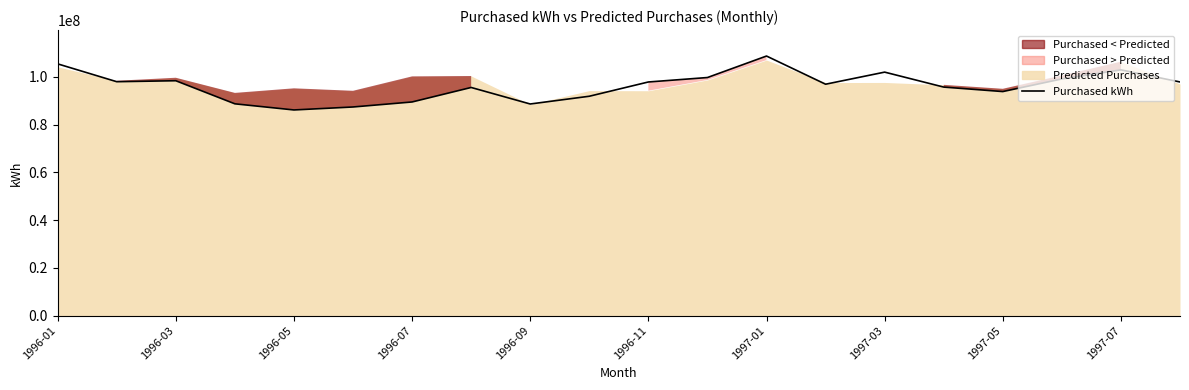

How many points are higher than both their immediate neighbors (excluding endpoints)?

5